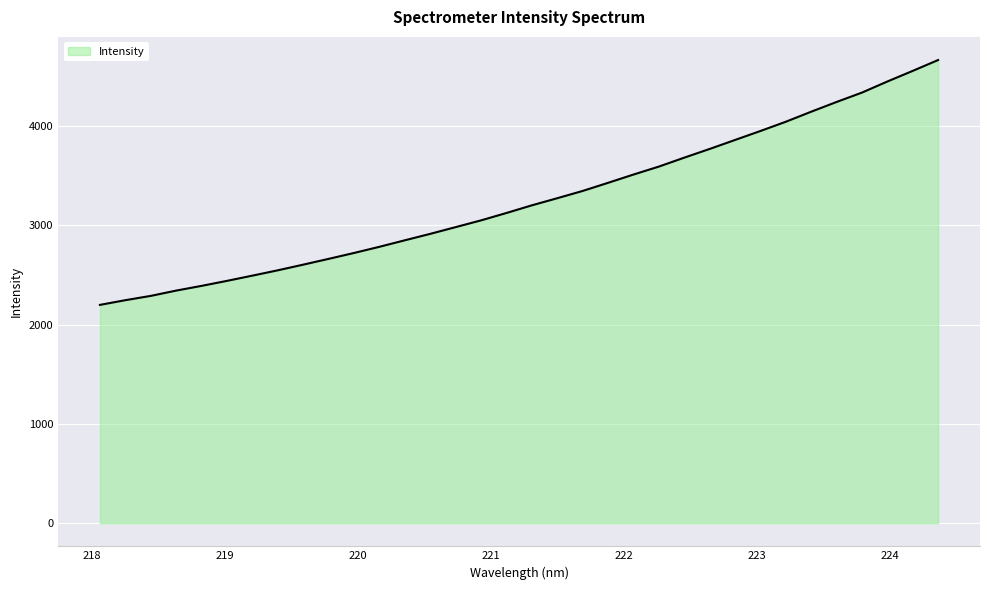

What is the difference between the maximum and minimum values?

2466.1